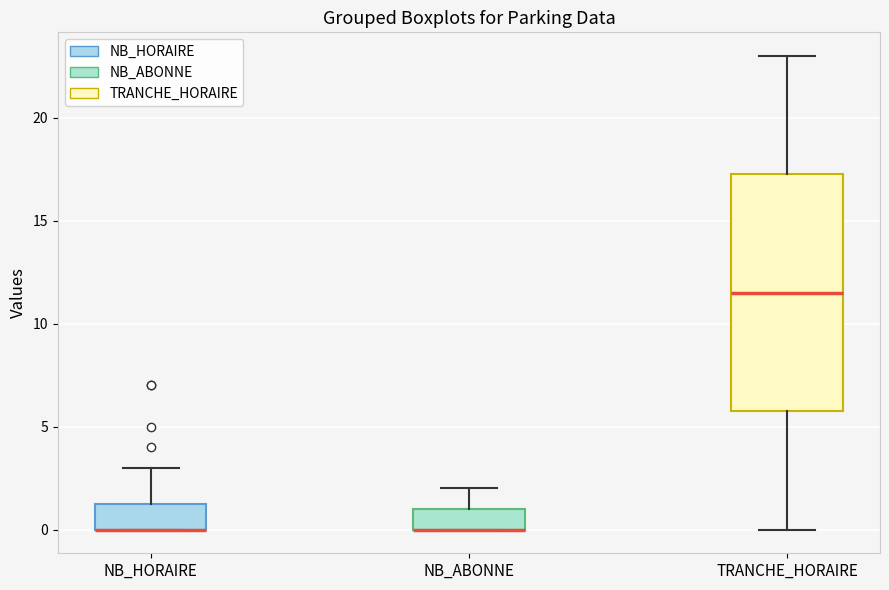

Which box is the tallest, from its lower edge to its upper edge?

TRANCHE_HORAIRE